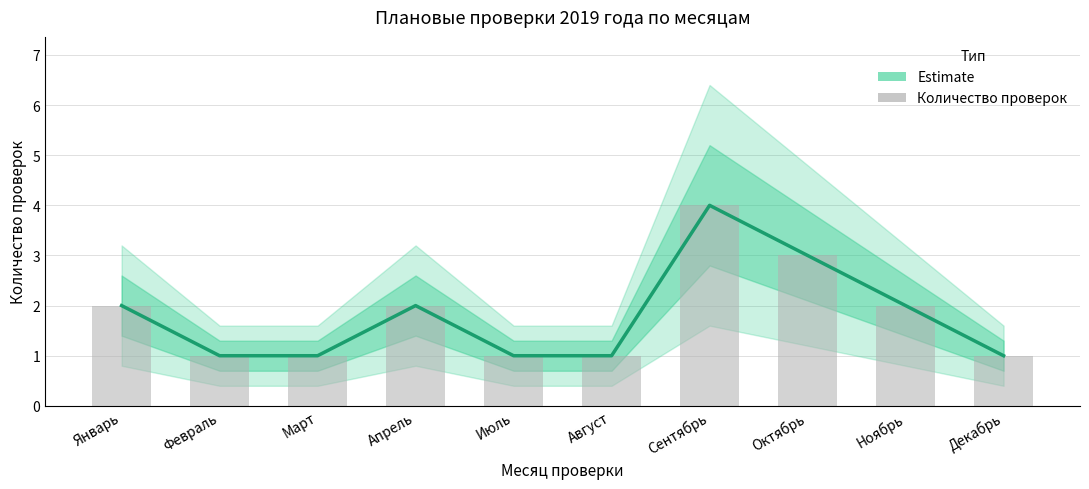

List the series in order of their peak value, lowest first.

Estimate, Количество проверок